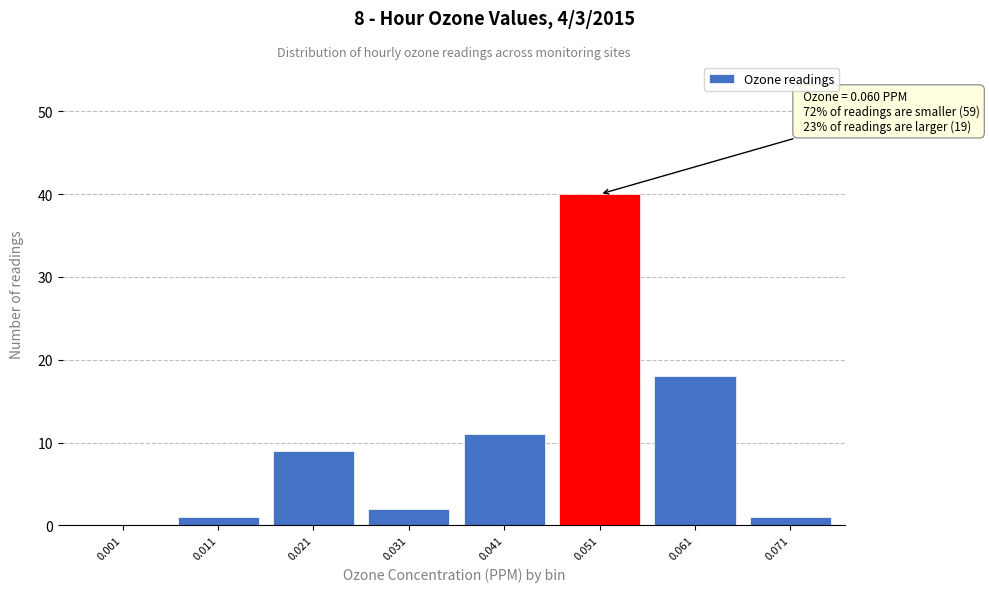

Reading left to right, extract all data points from this chart.

0.001=0	0.011=1	0.021=9	0.031=2	0.041=11	0.051=40	0.061=18	0.071=1